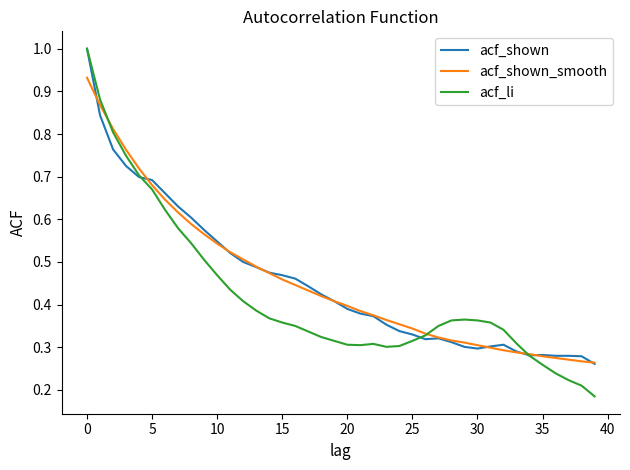

What is the greatest value displayed?

1.0